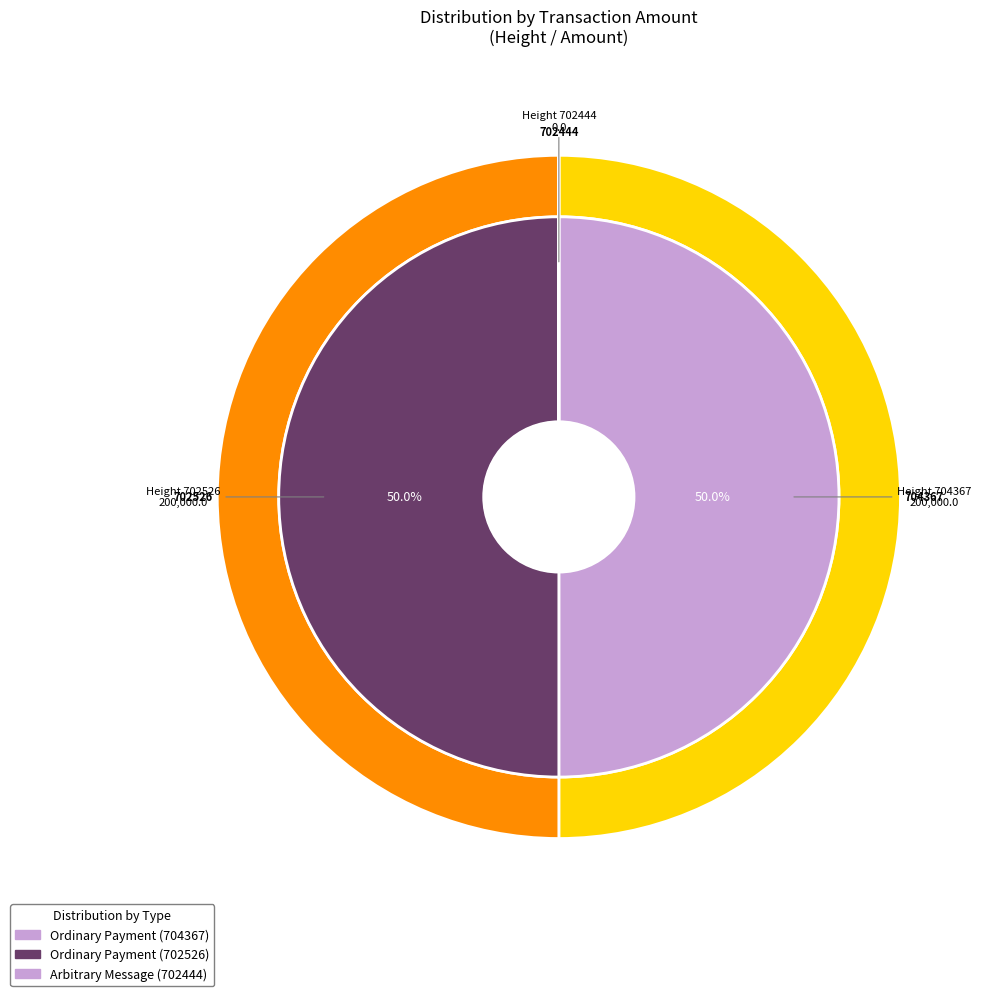

What percentage is the 702526 slice, to the nearest percent?

50%